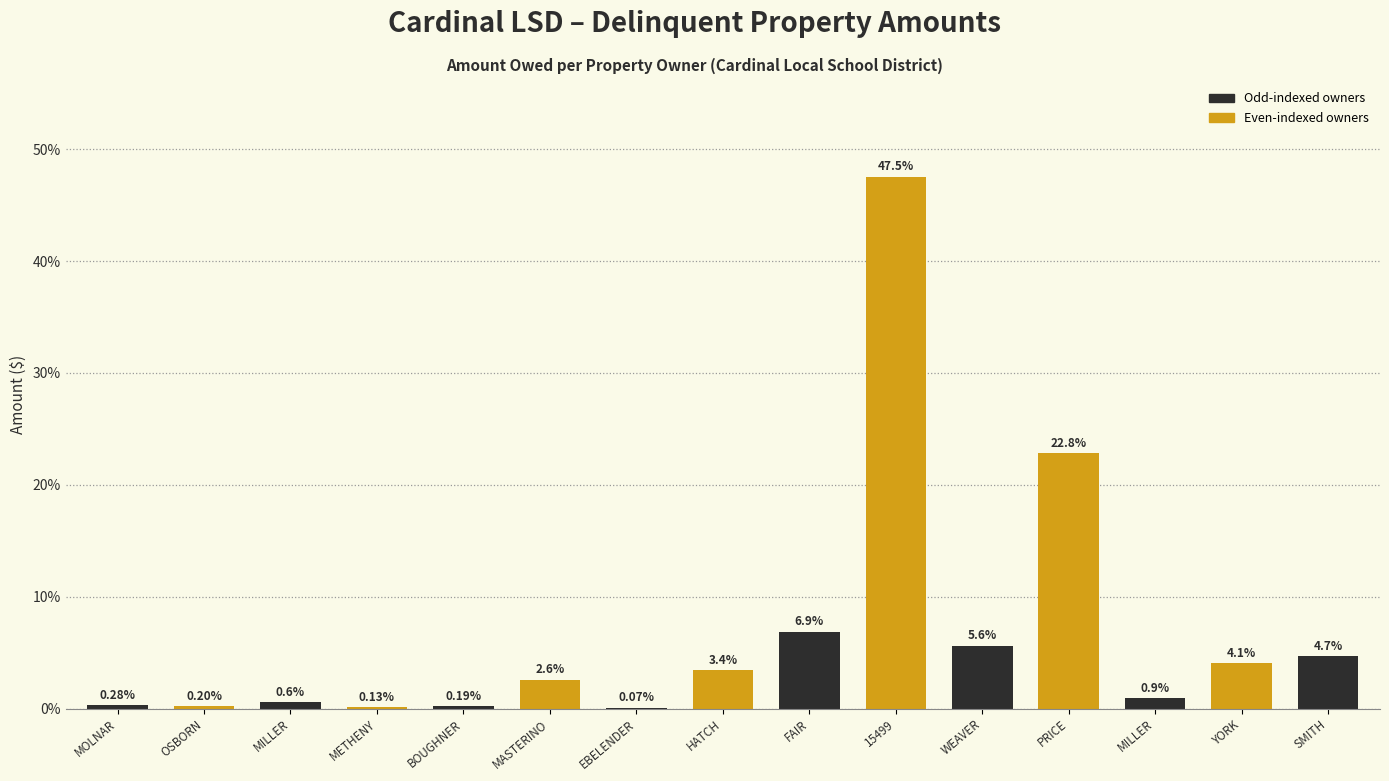

Is it true that the value at YORK is 2.7?

False